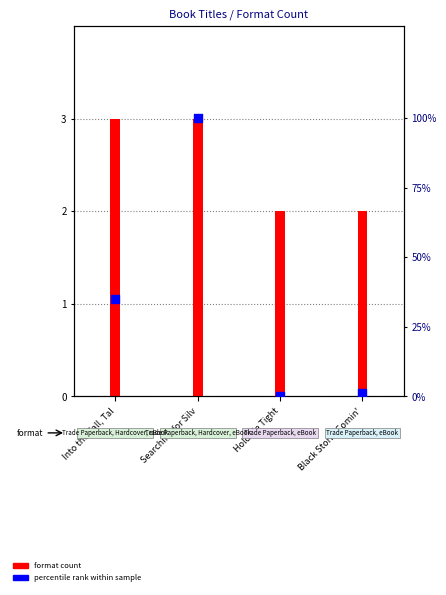

What is the total value across all series at Hold Me Tight?

2.0